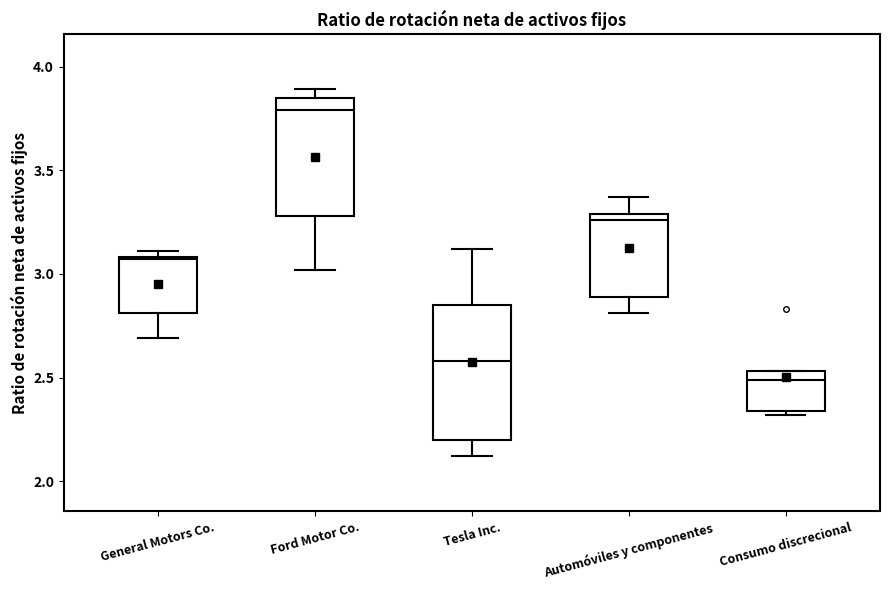

Reading left to right, transcribe this box plot: for each box, give where its median line is, the range the box spans, and where its two whiskers end, as read against the y-axis. The values are not printed on the chart, so give them approximately, as read against the axis.

General Motors Co.: median 3.05, box 2.80 to 3.10, whiskers 2.70 to 3.10 (just above the box's upper edge)
Ford Motor Co.: median 3.80, box 3.30 to 3.85, whiskers 3.00 to 3.90
Tesla Inc.: median 2.60, box 2.20 to 2.85, whiskers 2.10 to 3.10
Automóviles y componentes: median 3.25, box 2.90 to 3.30, whiskers 2.80 to 3.35
Consumo discrecional: median 2.50, box 2.35 to 2.55, whiskers 2.30 to 2.55